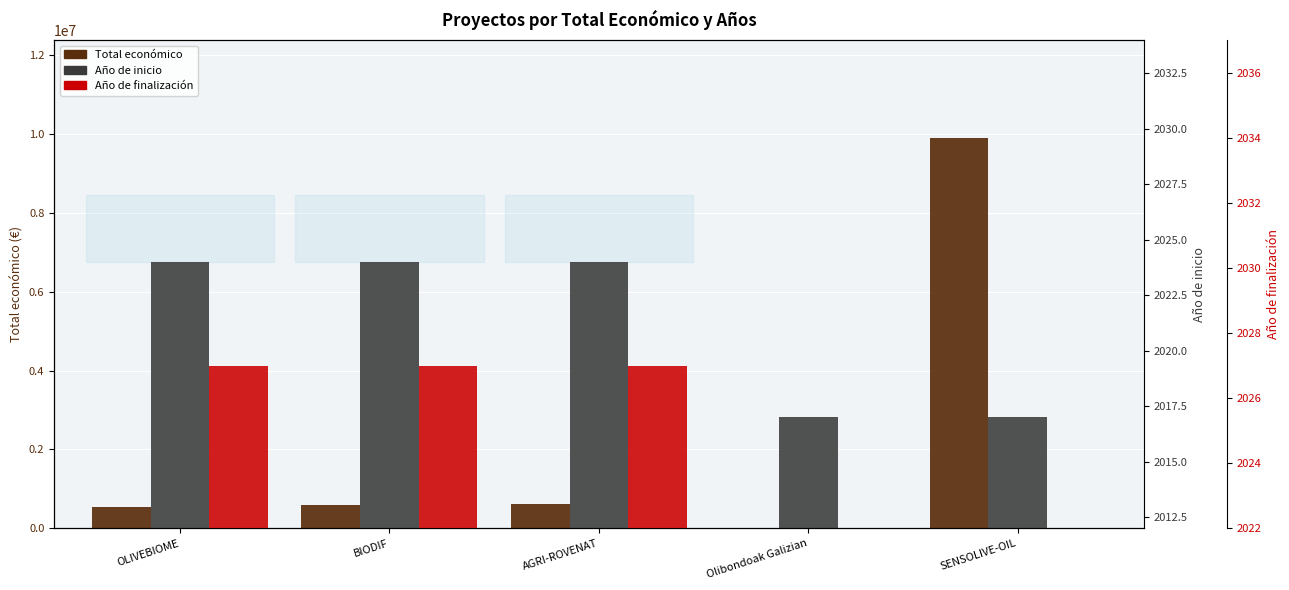

The Año de inicio series shows 3025.6 at AGRI-ROVENAT. True or false?

False